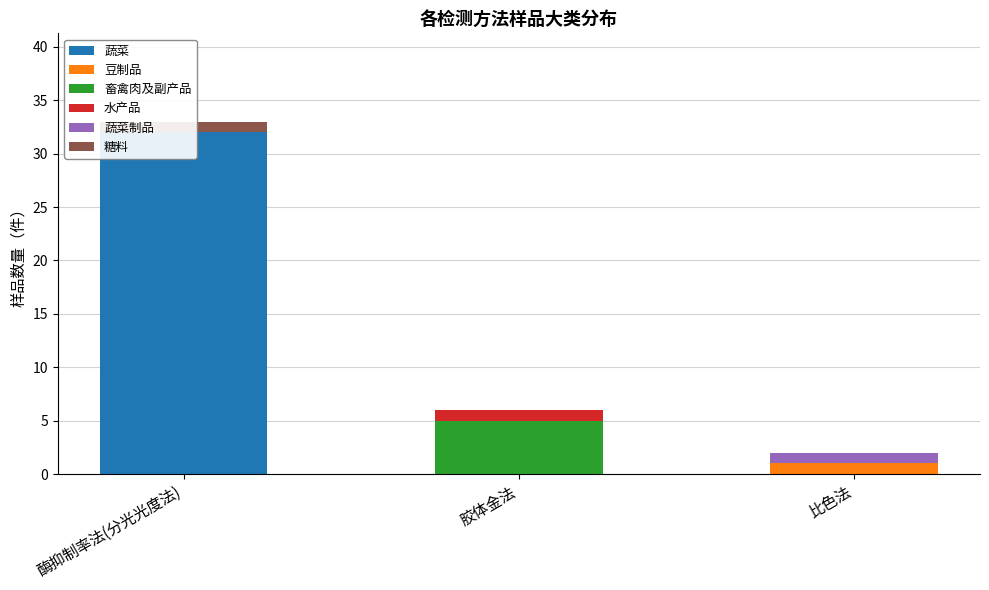

Reading left to right, what are all the values shown in this chart?

蔬菜: 32	0	0
豆制品: 0	0	1
畜禽肉及副产品: 0	5	0
水产品: 0	1	0
蔬菜制品: 0	0	1
糖料: 1	0	0